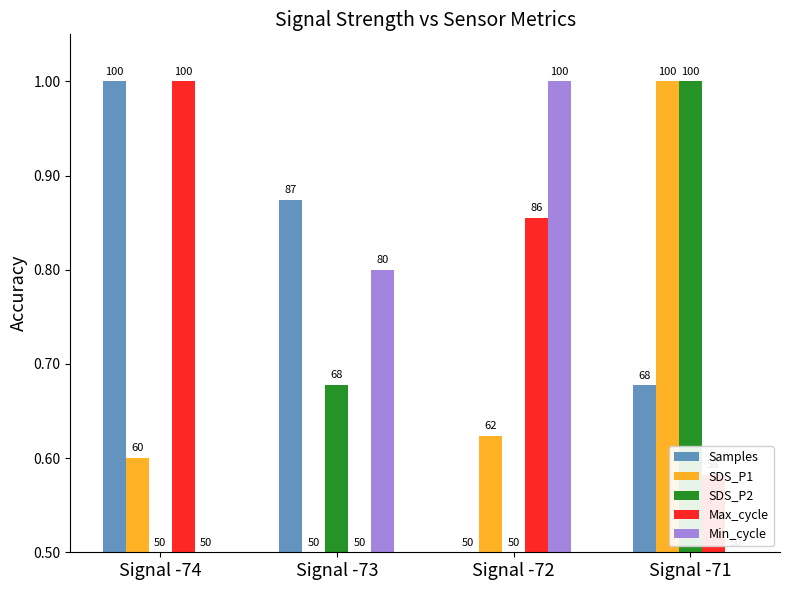

What are all the series names shown in the legend?

Samples, SDS_P1, SDS_P2, Max_cycle, Min_cycle